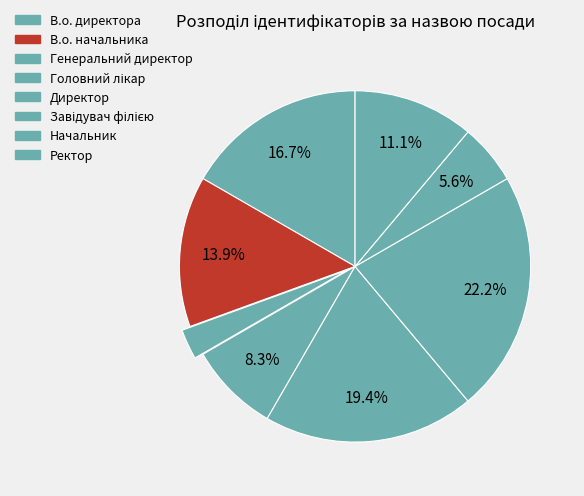

How much of the chart is everything except Ректор?

88.9%